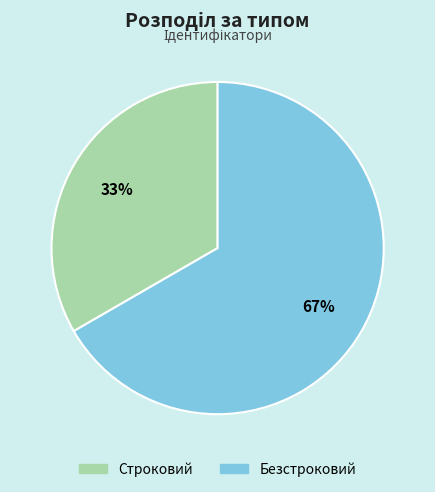

Is it true that Строковий is 42% of the pie?

False